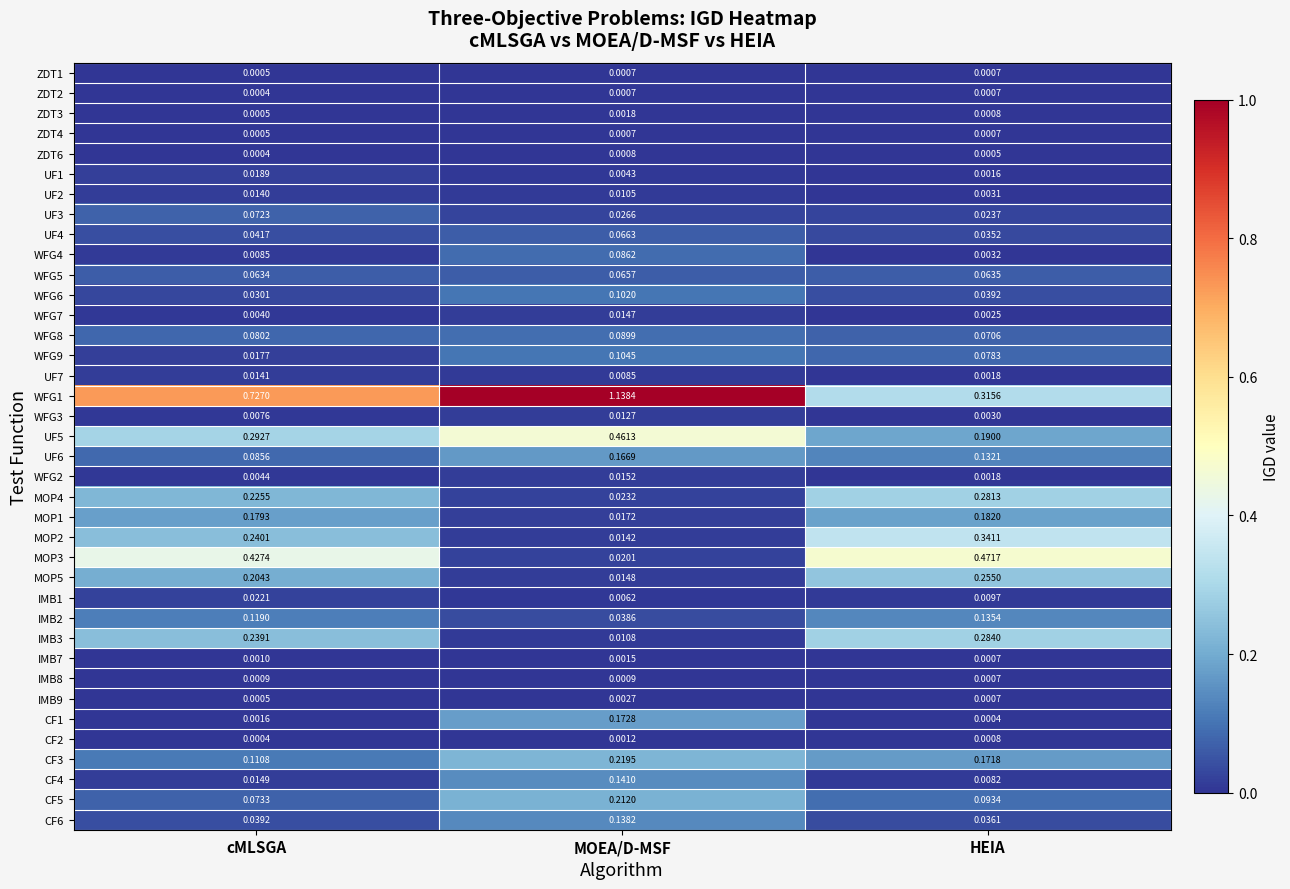

At which label does WFG9 reach its peak?

MOEA/D-MSF